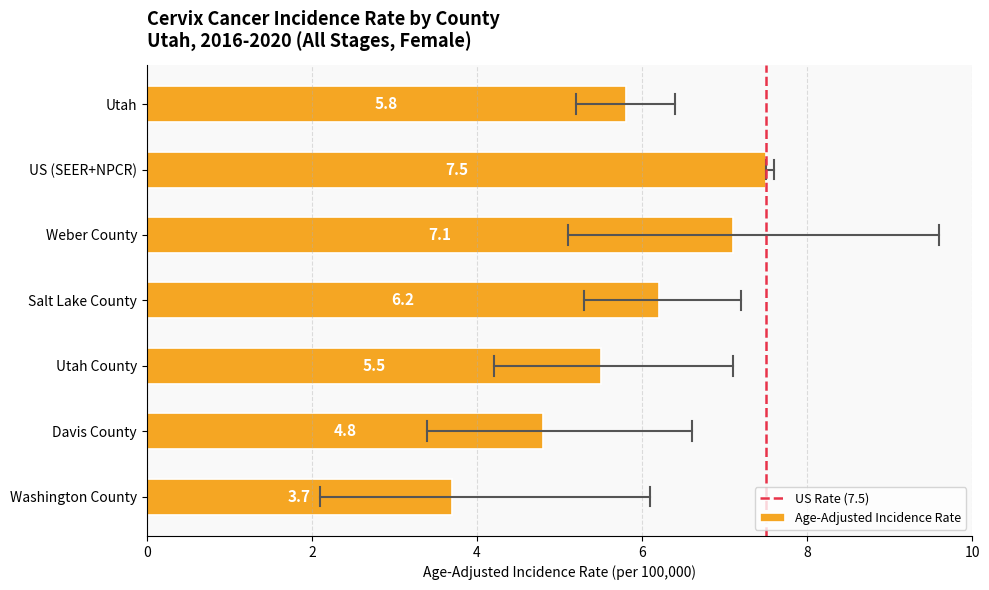

What is the ratio of the value at Utah County to the value at Davis County?

1.1